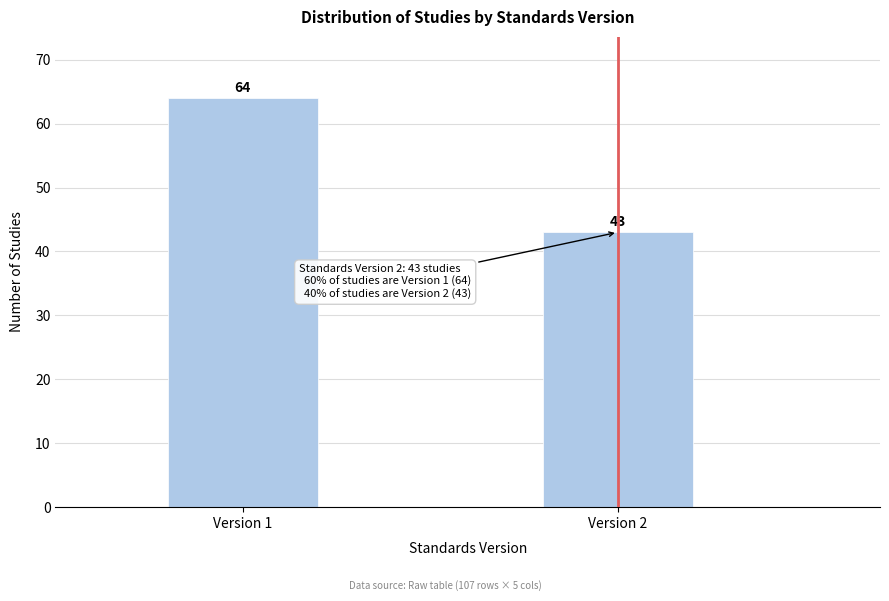

Reading left to right, transcribe all the data shown in this chart.

Version 1=64	Version 2=43